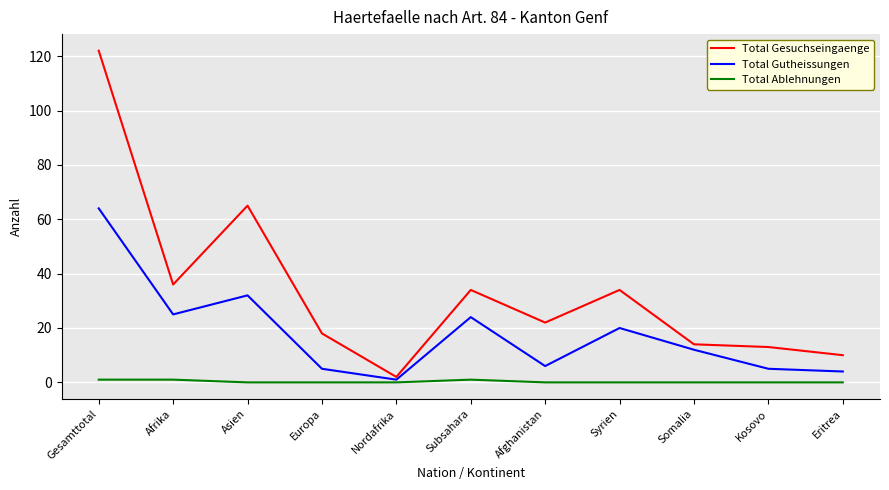

How many values in the Total Gutheissungen series are below 12?

5